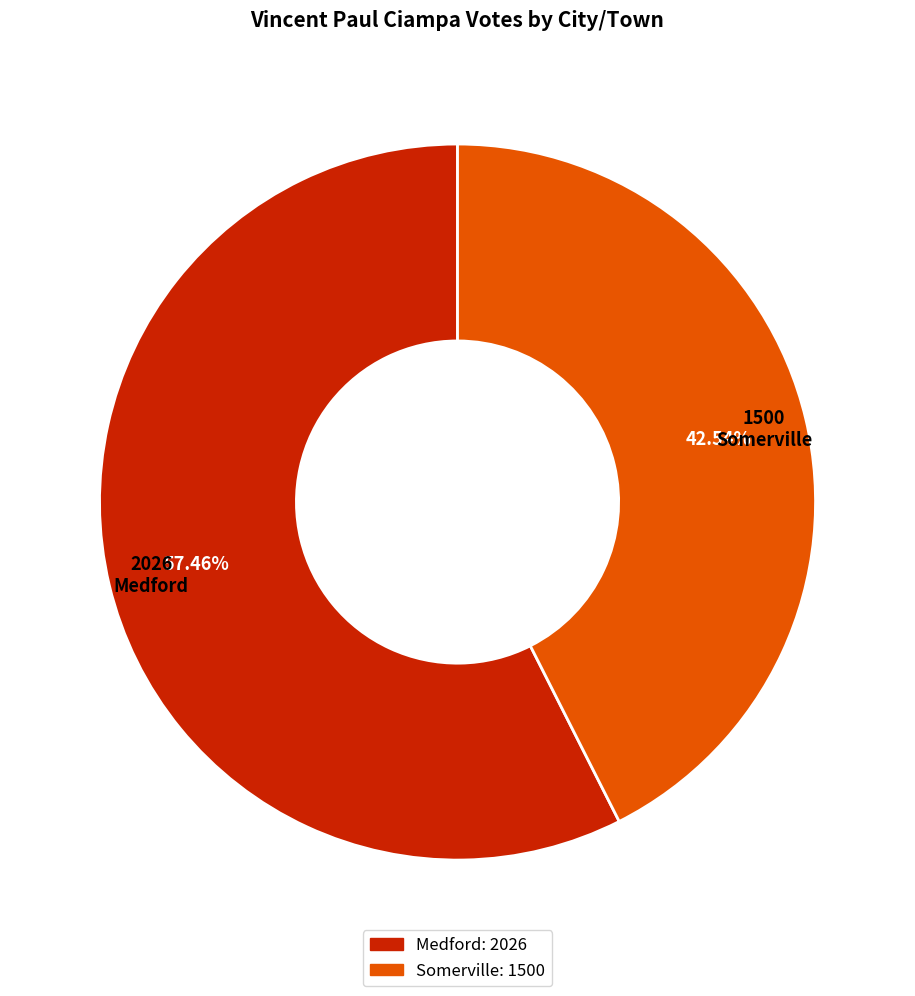

What is the ratio of the value at Medford to the value at Somerville?

1.4